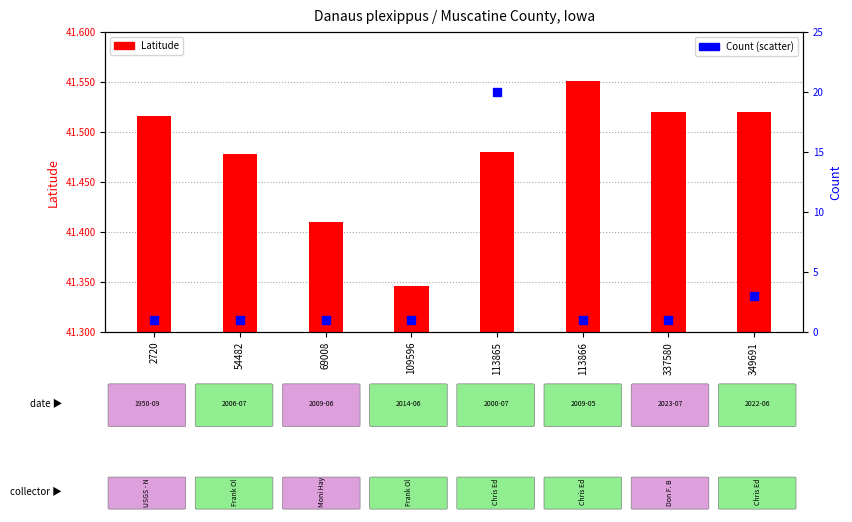

At how many categories does at least one series exceed 18?

8